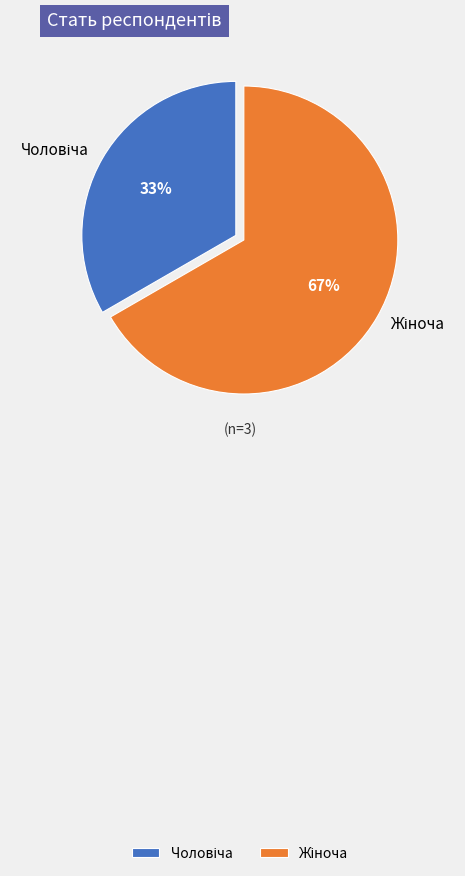

To the nearest percent, what is the average slice percentage?

50%